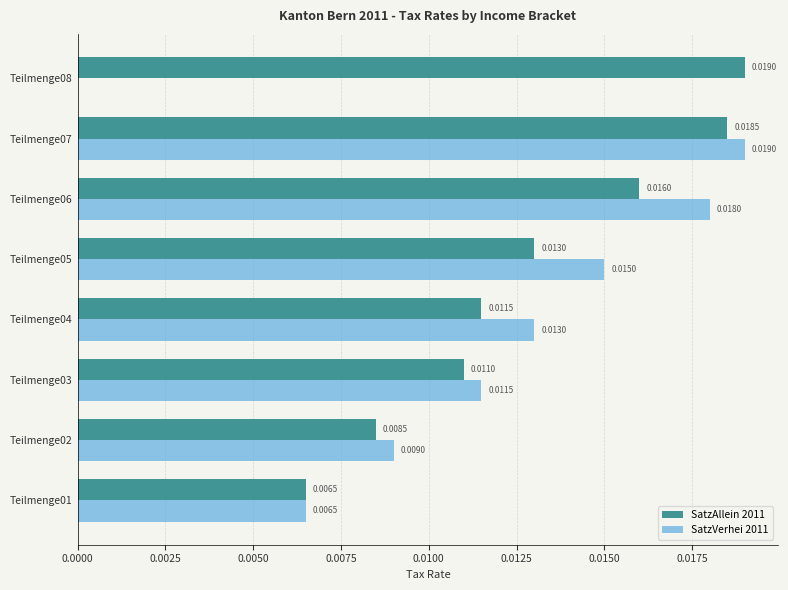

Is the value of SatzVerhei 2011 at Teilmenge07 greater than the value of SatzAllein 2011 at Teilmenge03?

Yes